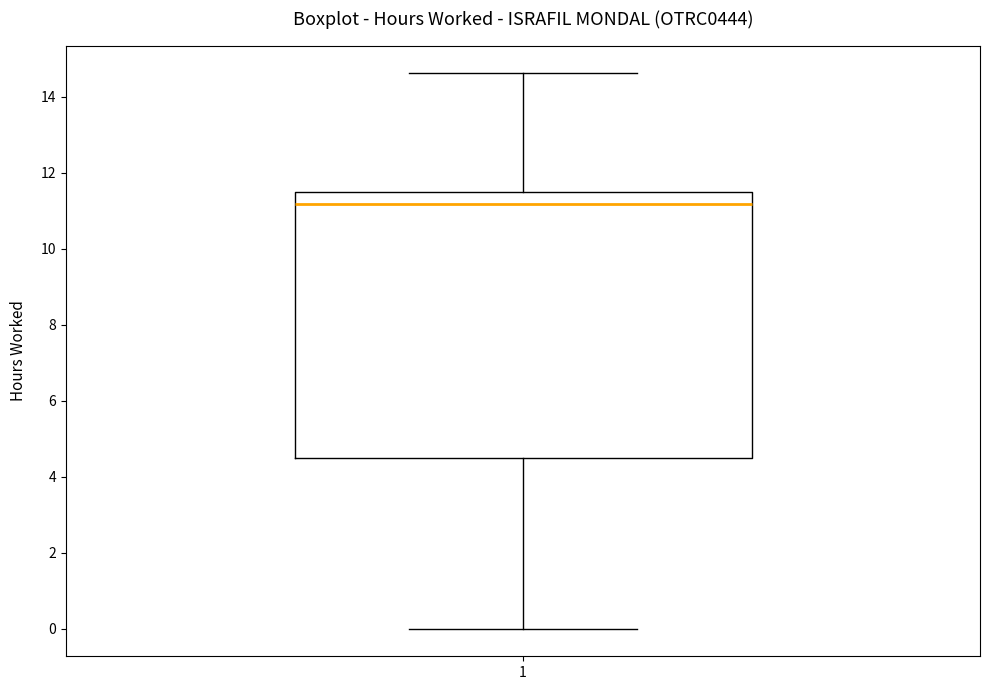

Transcribe this box plot: give where the median line is, the range the box spans, and where the two whiskers end, as read against the y-axis. The values are not printed on the chart, so give them approximately, as read against the axis.

median 11.2, box 4.4 to 11.4, whiskers 0.0 to 14.6